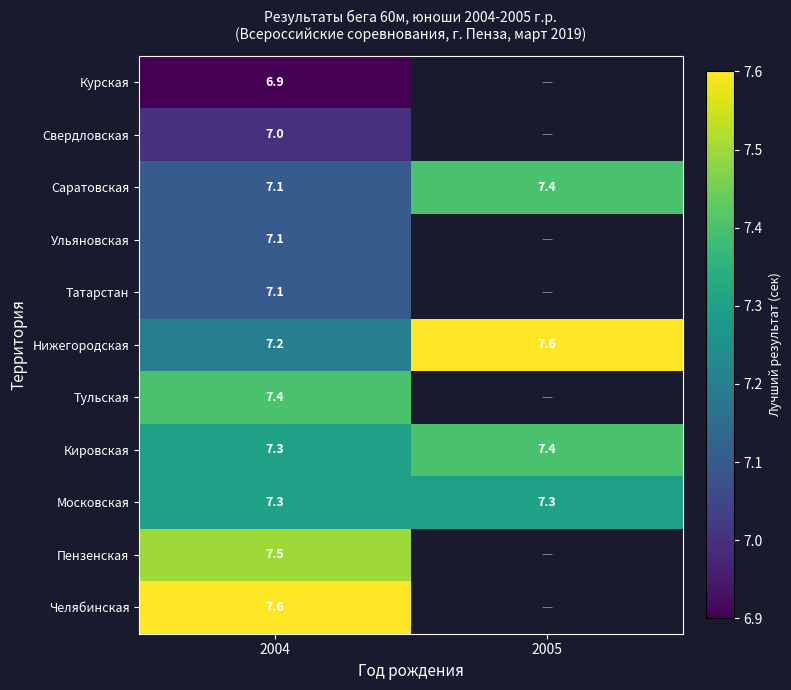

What is the total value across all series at 2004?

79.5